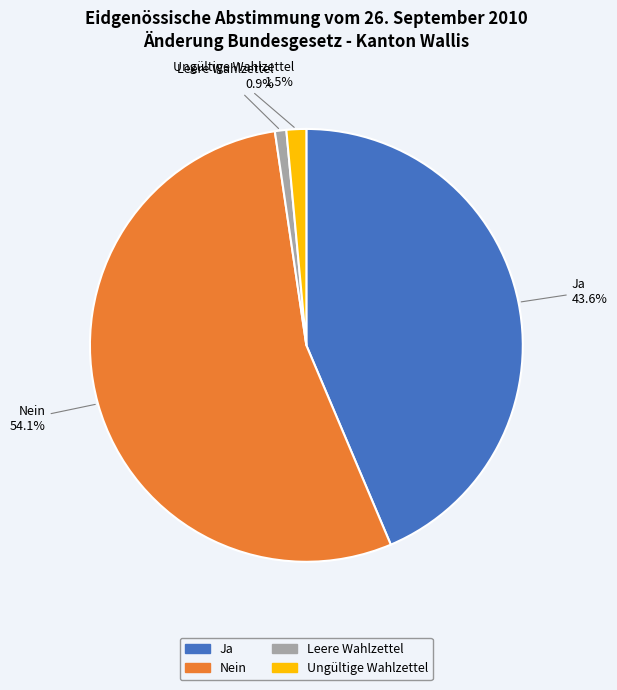

Do Ja and Leere Wahlzettel together represent more than half of the pie?

No